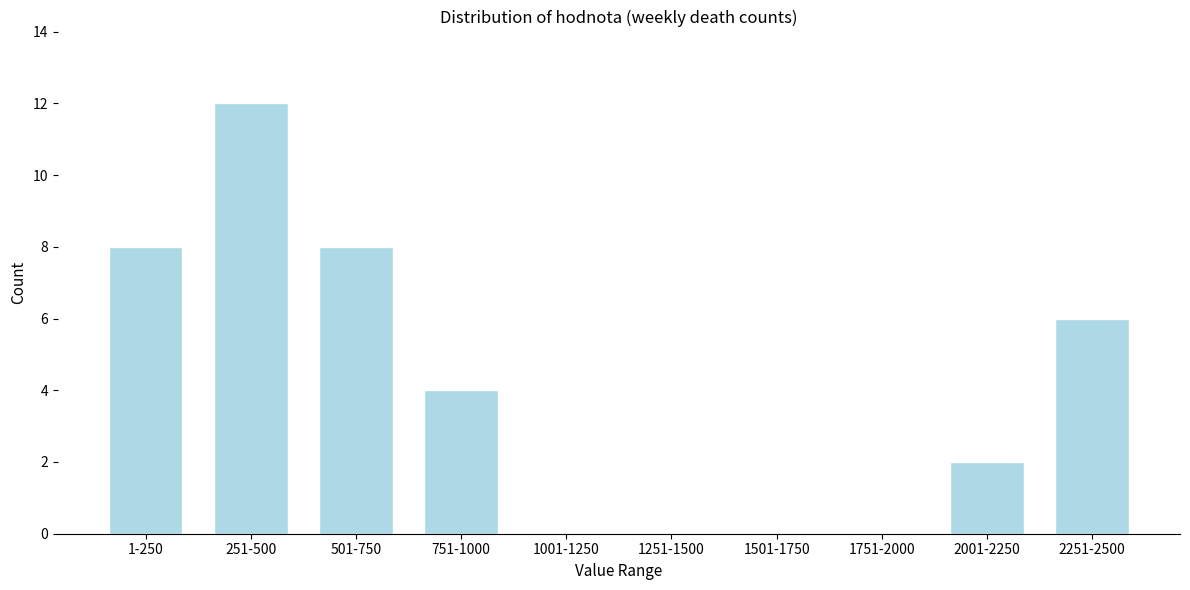

Reading left to right, extract all data points from this chart.

1-250=8	251-500=12	501-750=8	751-1000=4	1001-1250=0	1251-1500=0	1501-1750=0	1751-2000=0	2001-2250=2	2251-2500=6